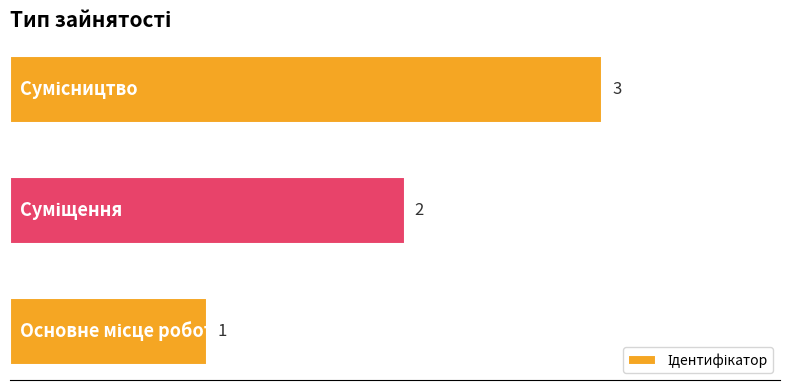

Count the values in the range 1 to 3.

3